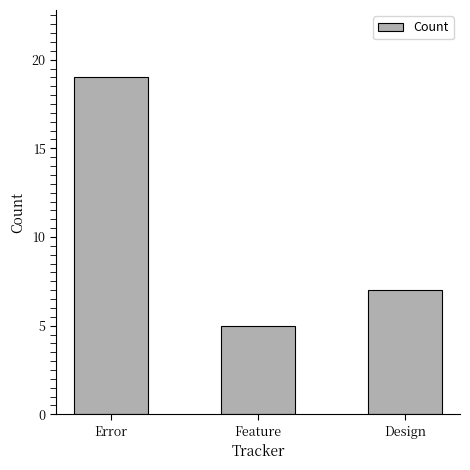

What is the difference between the maximum and minimum values?

14